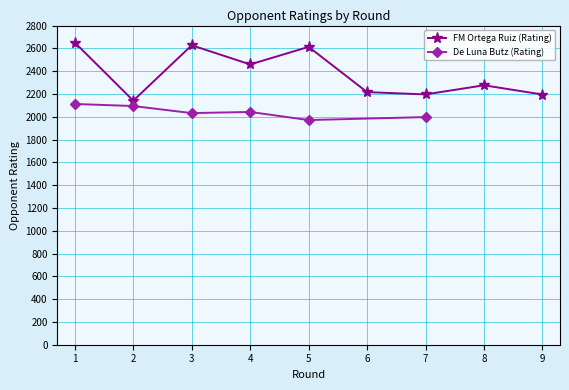

Count the number of values greater than 2276.

4